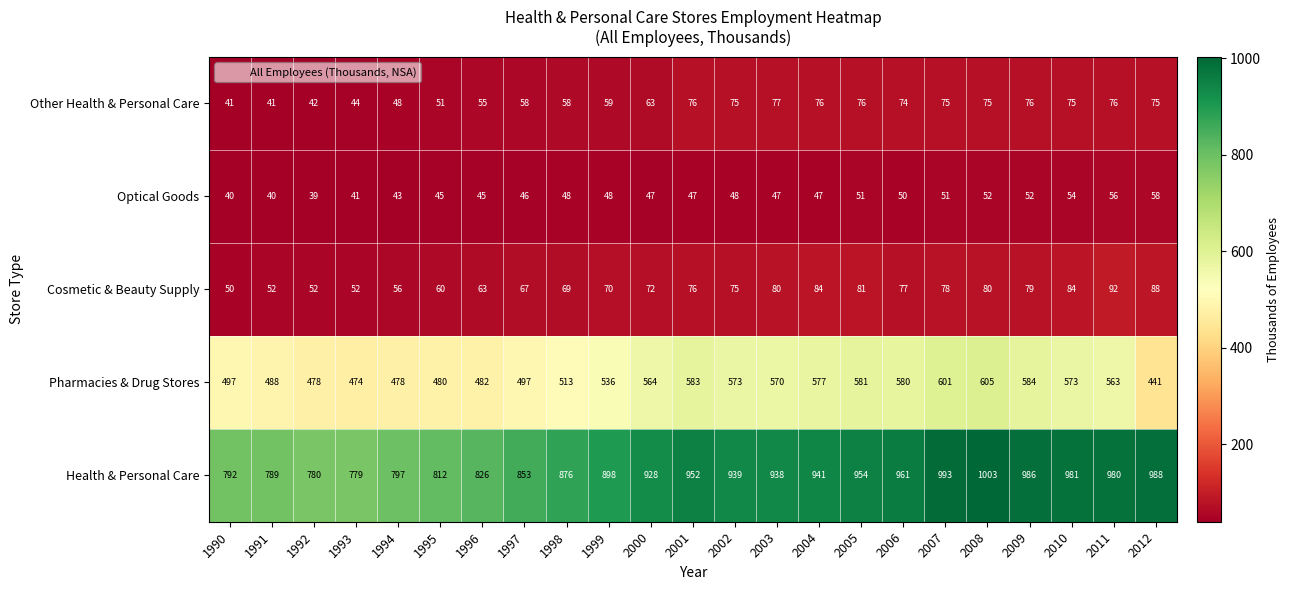

True or false: Pharmacies & Drug Stores has a value of 824 at 2000.

False